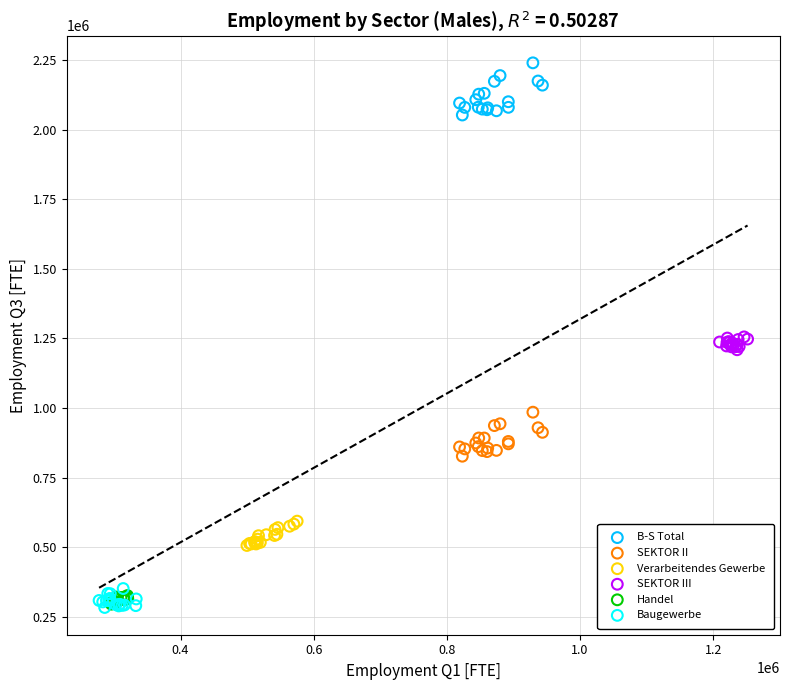

Which series has the largest Y range (max minus min)?

B-S Total